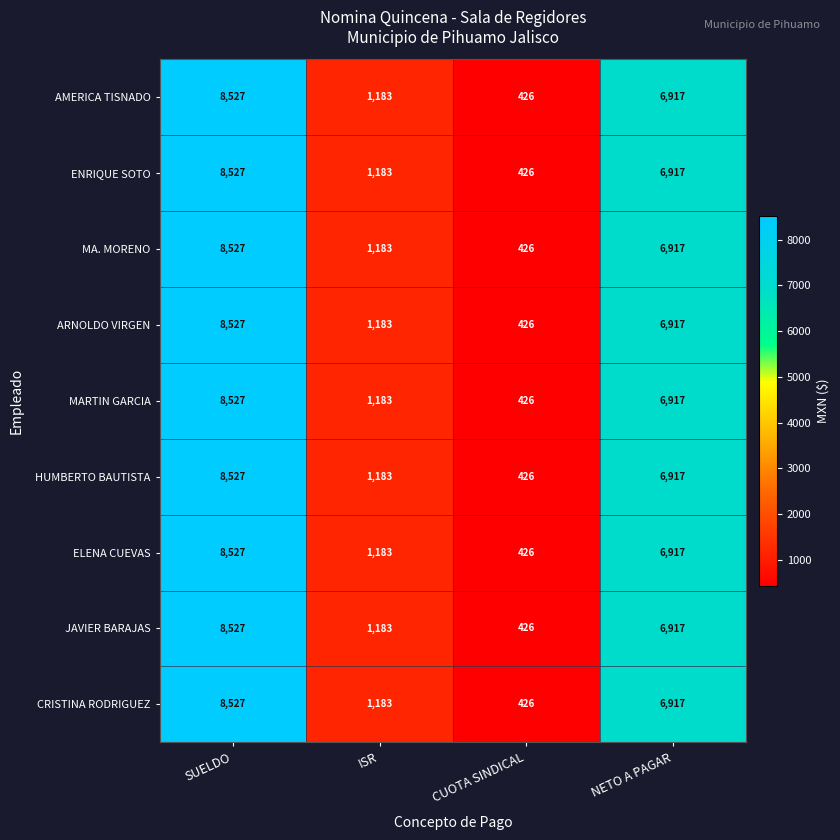

At which category is the sum across all series the highest?

SUELDO